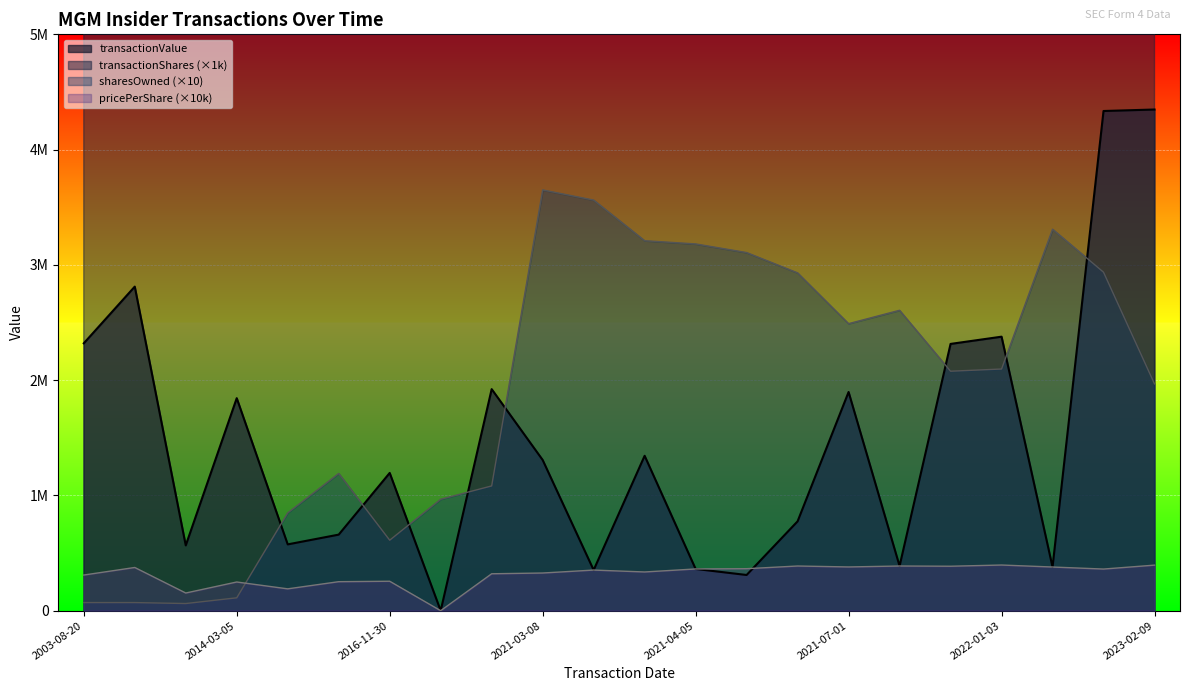

True or false: transactionShares and sharesOwnedFollowingTransaction intersect in this chart.

False